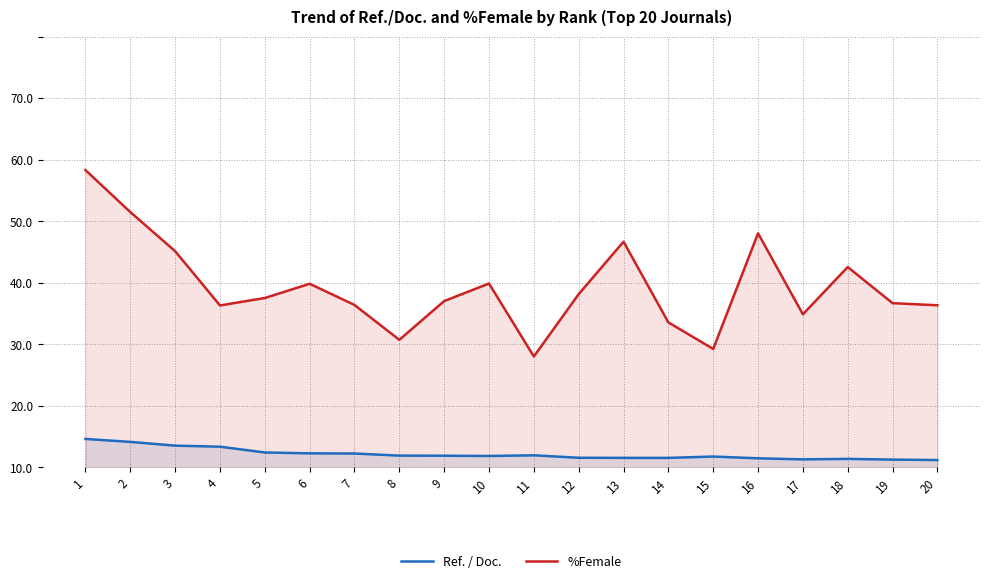

At 6, list the series in order from largest to smallest.

%Female, Ref. / Doc.